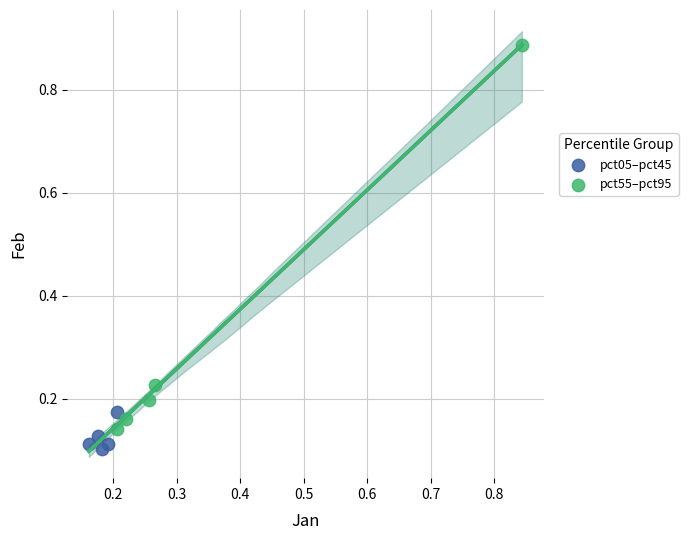

What are all the series names shown in the legend?

pct05–pct45, pct55–pct95